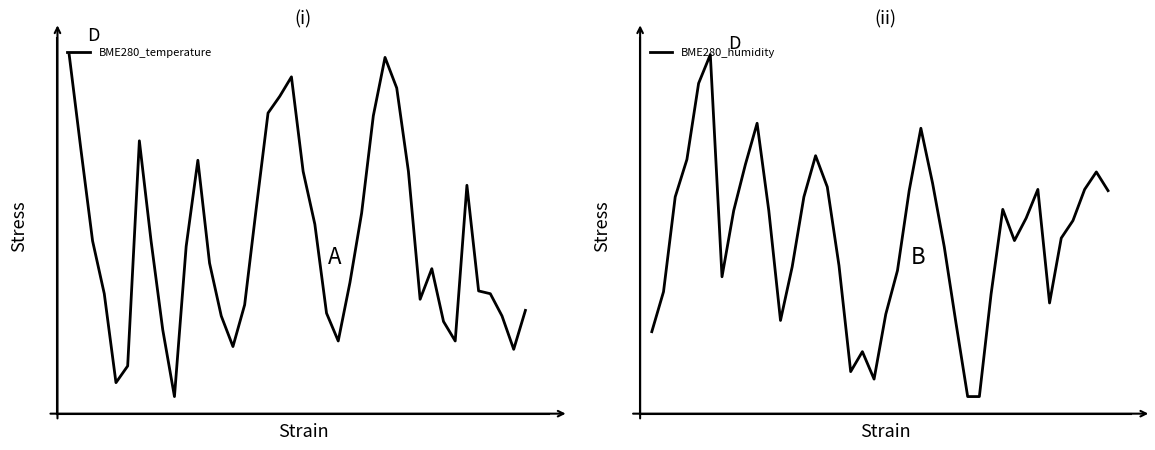

Is it true that BME280_temperature equals 16.5 at 9?

True